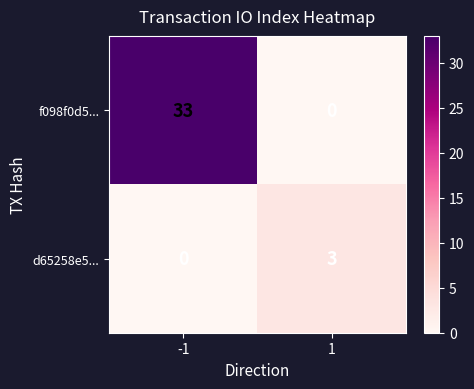

How many values in the d65258e5... series are below 3?

1